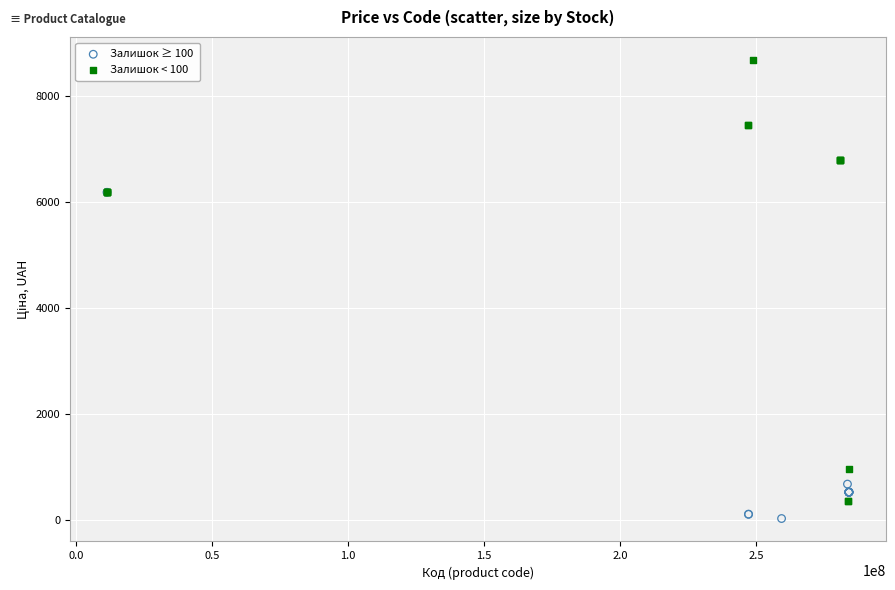

Which series reaches the maximum Y coordinate?

Залишок < 100